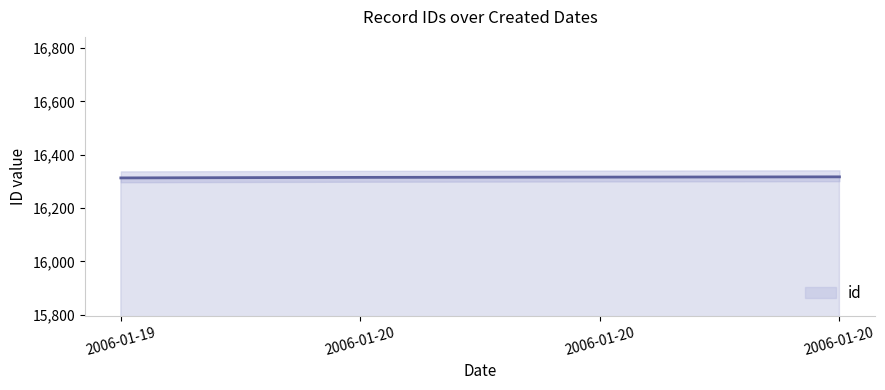

What is the change in value from 2006-01-20 to 2006-01-20?

+1